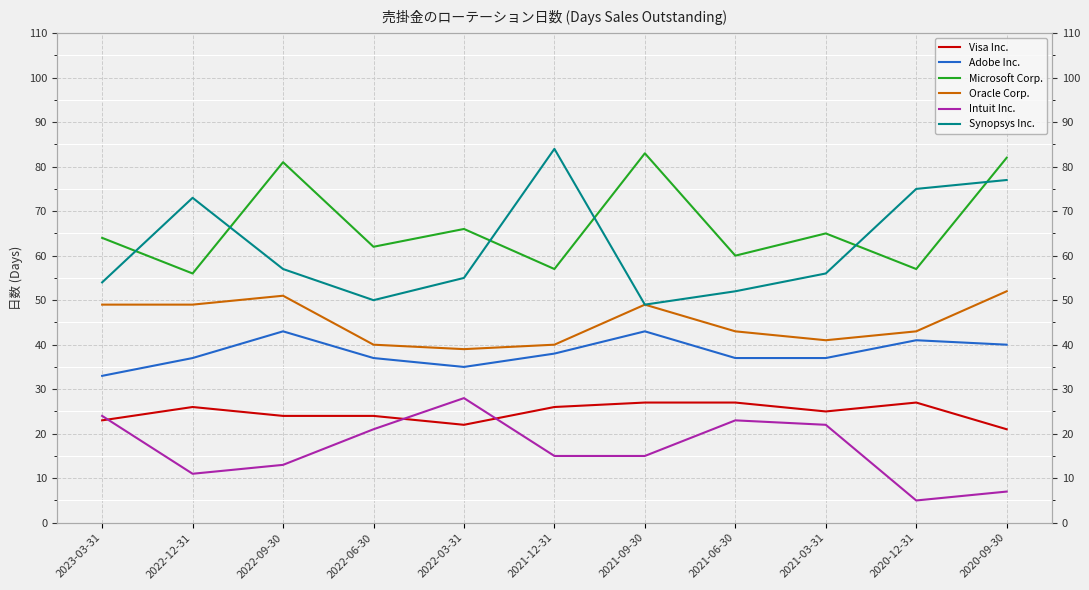

What is the sum of the Intuit Inc. values at 2022-09-30 and 2022-06-30?

34